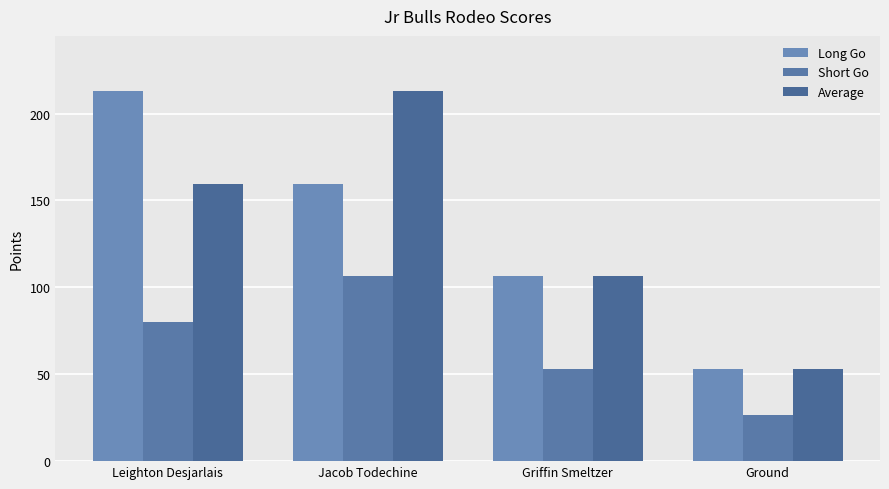

What is the maximum value for Long Go?

212.8